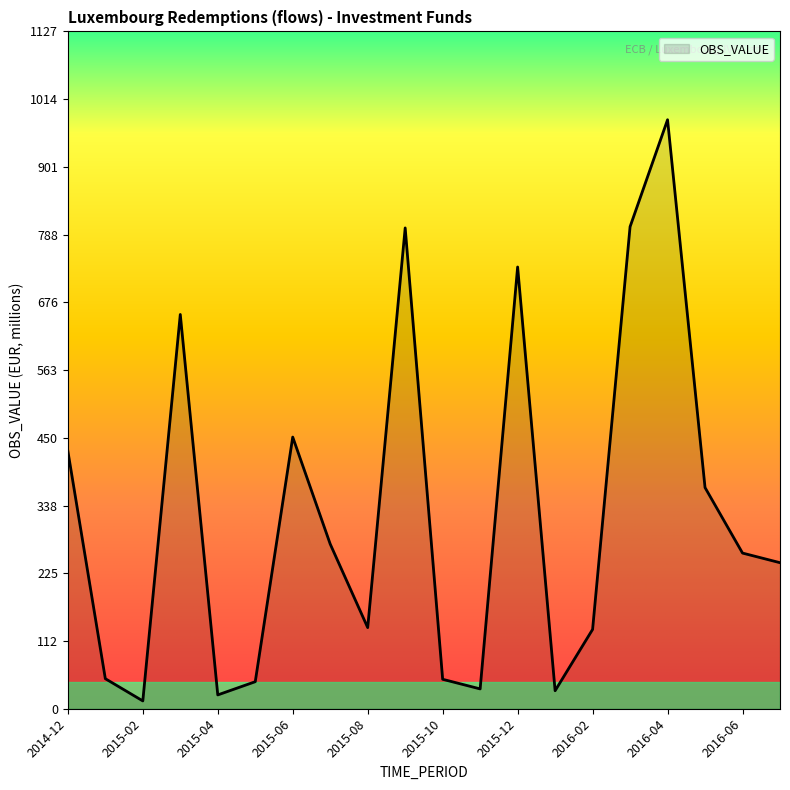

How many categories are shown in the chart?

20